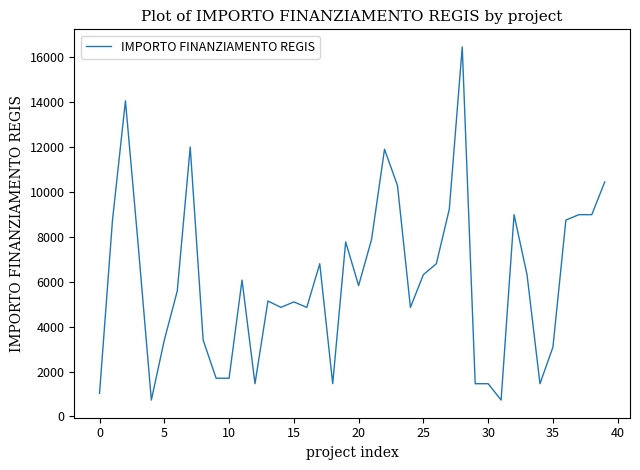

What is the difference between the maximum and minimum values?

15735